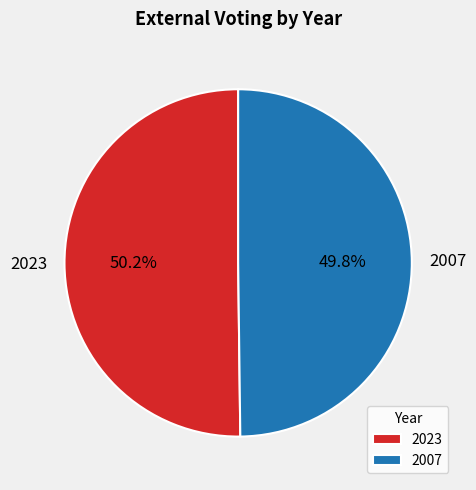

True or false: 2023 accounts for 36% of the total.

False